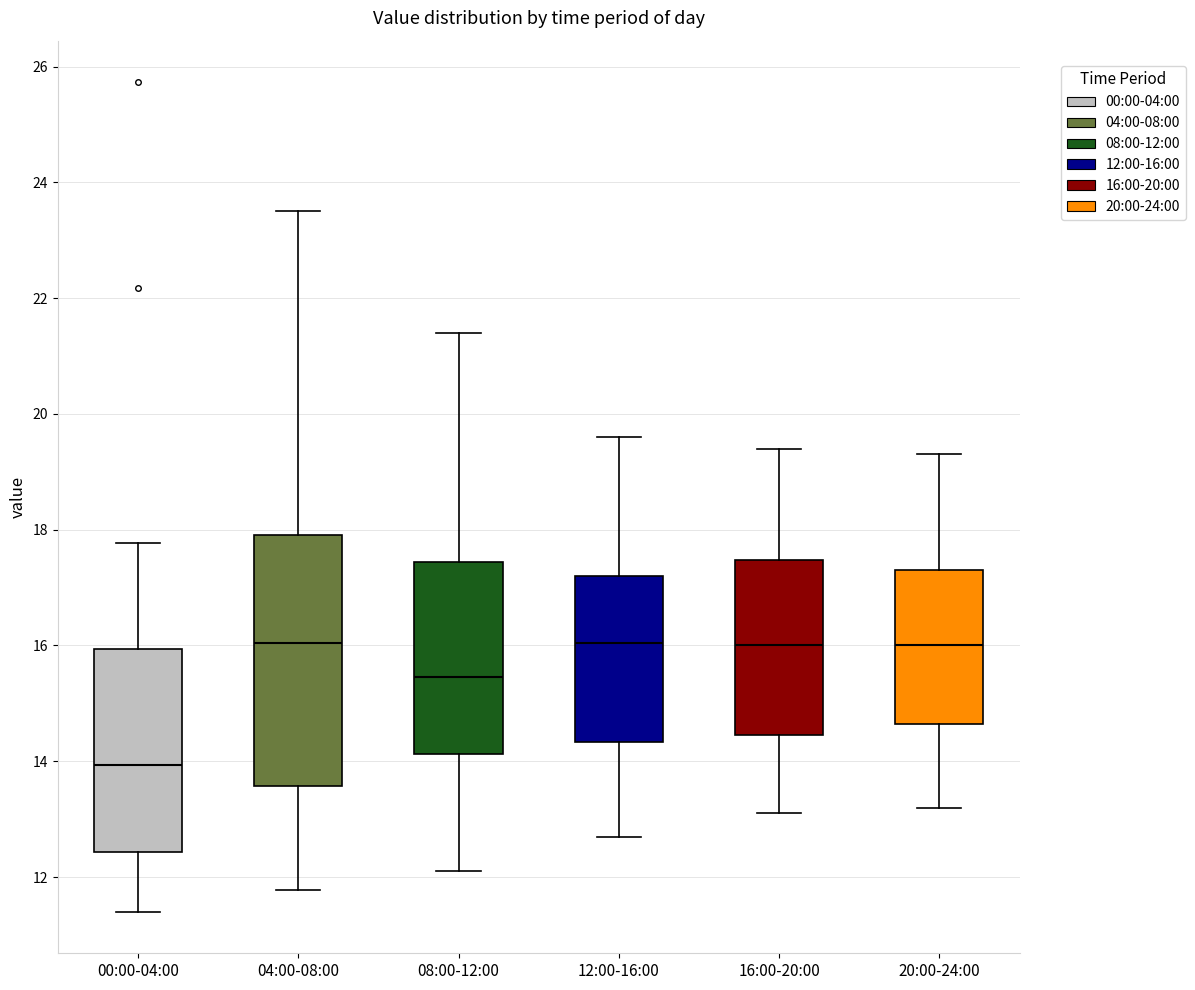

Where does the upper whisker of the box for 16:00-20:00 end on the y-axis? The values are not printed on the chart, so give them approximately, as read against the axis.

19.4